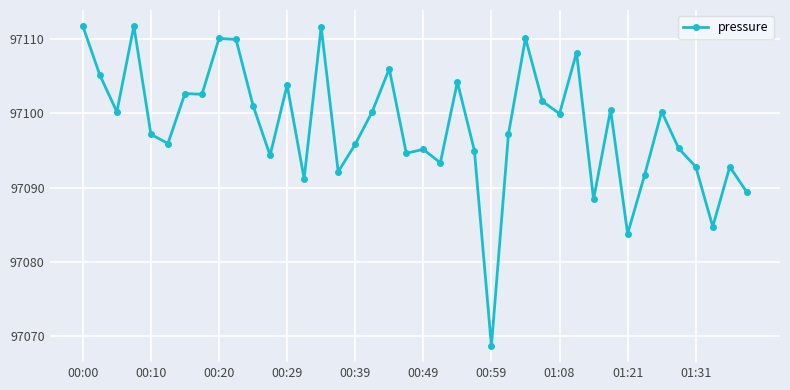

What is the value of the 13th point from the left?

97103.8